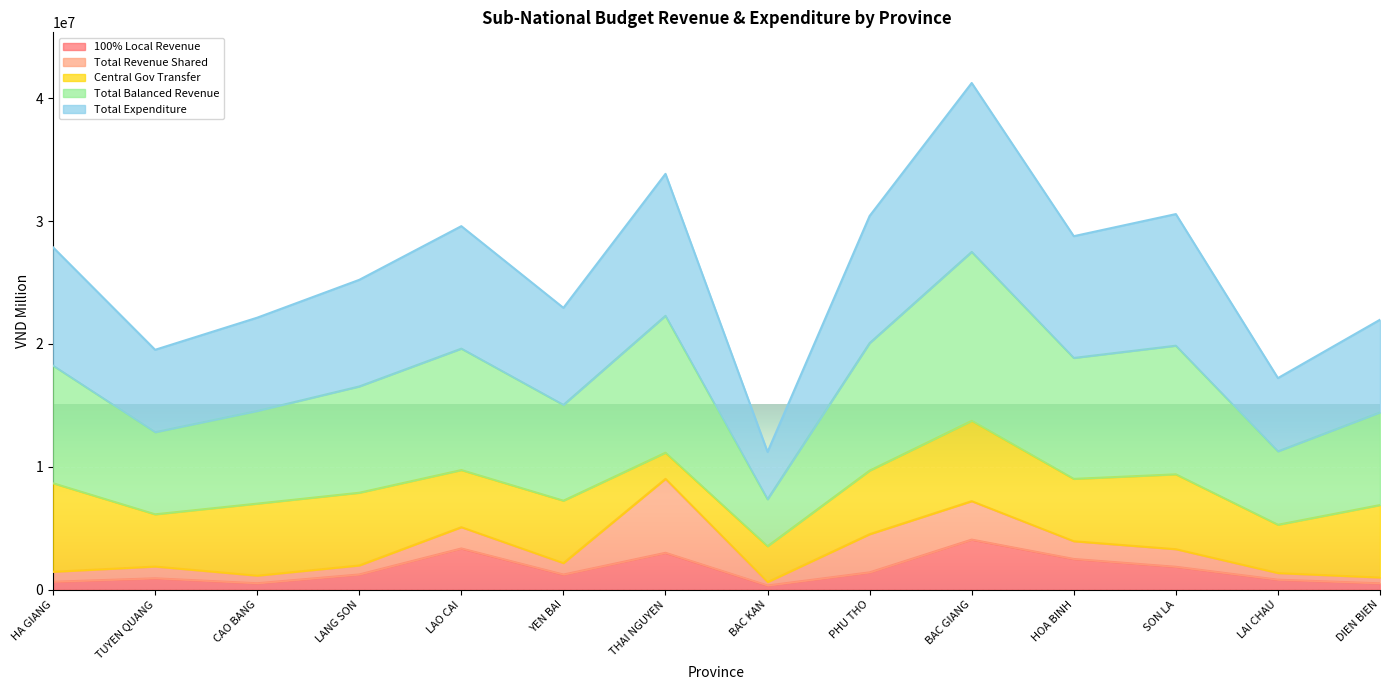

True or false: 100% Local Revenue and Total Balanced Revenue intersect in this chart.

False